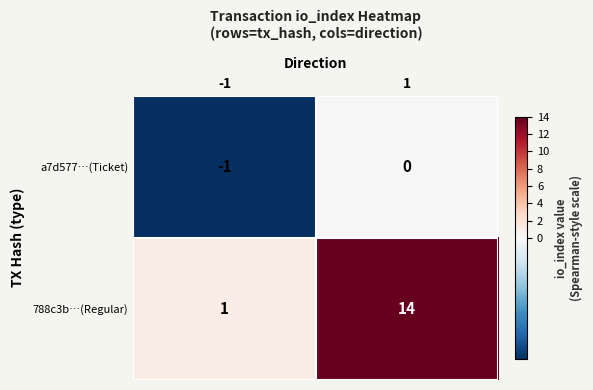

Reading left to right, list all the values displayed in this chart.

a7d577…(Ticket): -1=-1	1=0
788c3b…(Regular): -1=1	1=14